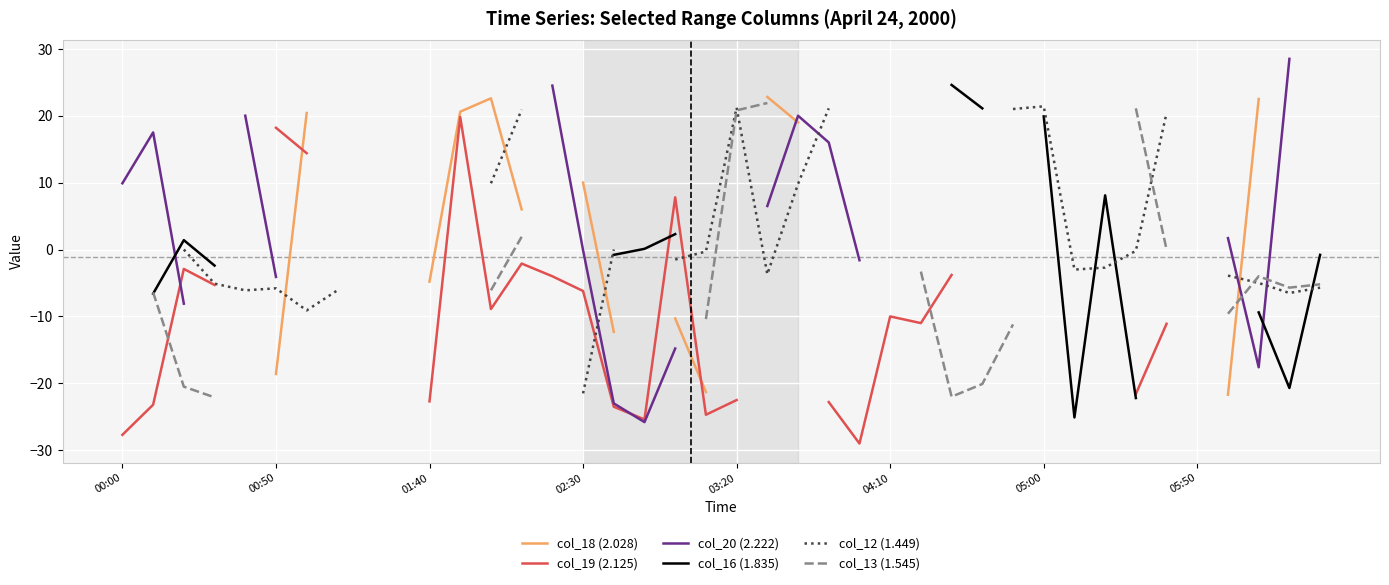

What position from the right is 36?

4